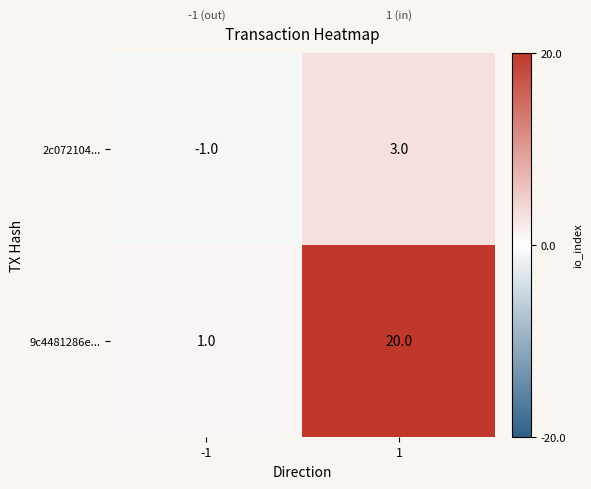

Rank the series at 1 from highest to lowest value.

9c4481286e..., 2c072104...